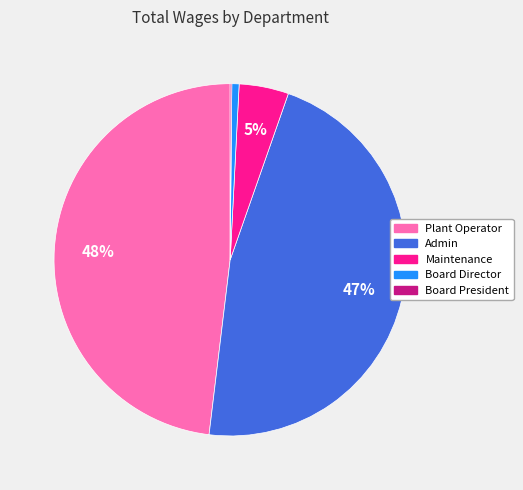

To the nearest percent, what percentage of the pie is Board Director?

1%